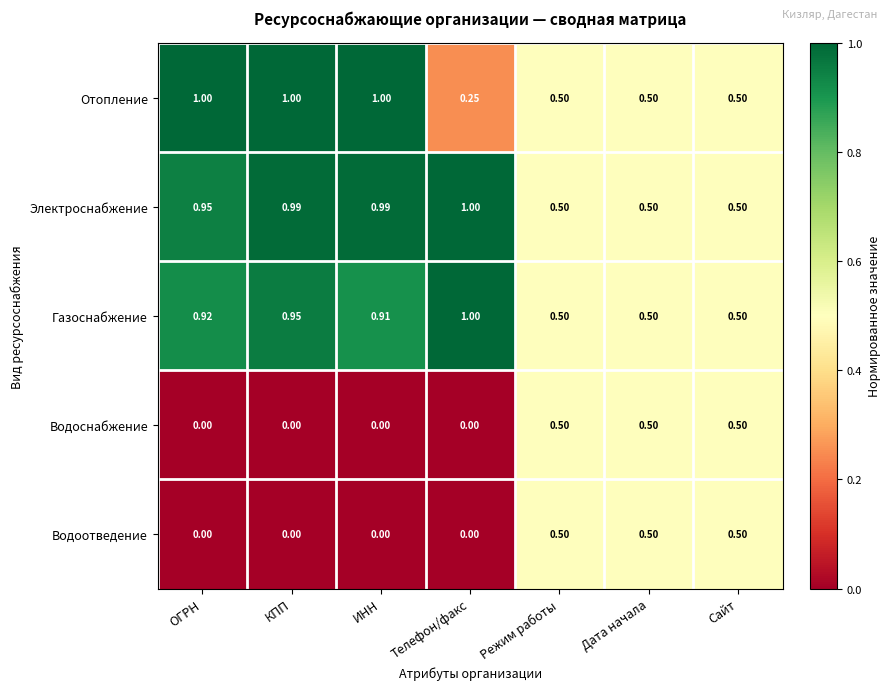

Which category has the highest value in the Электроснабжение series?

Телефон/факс